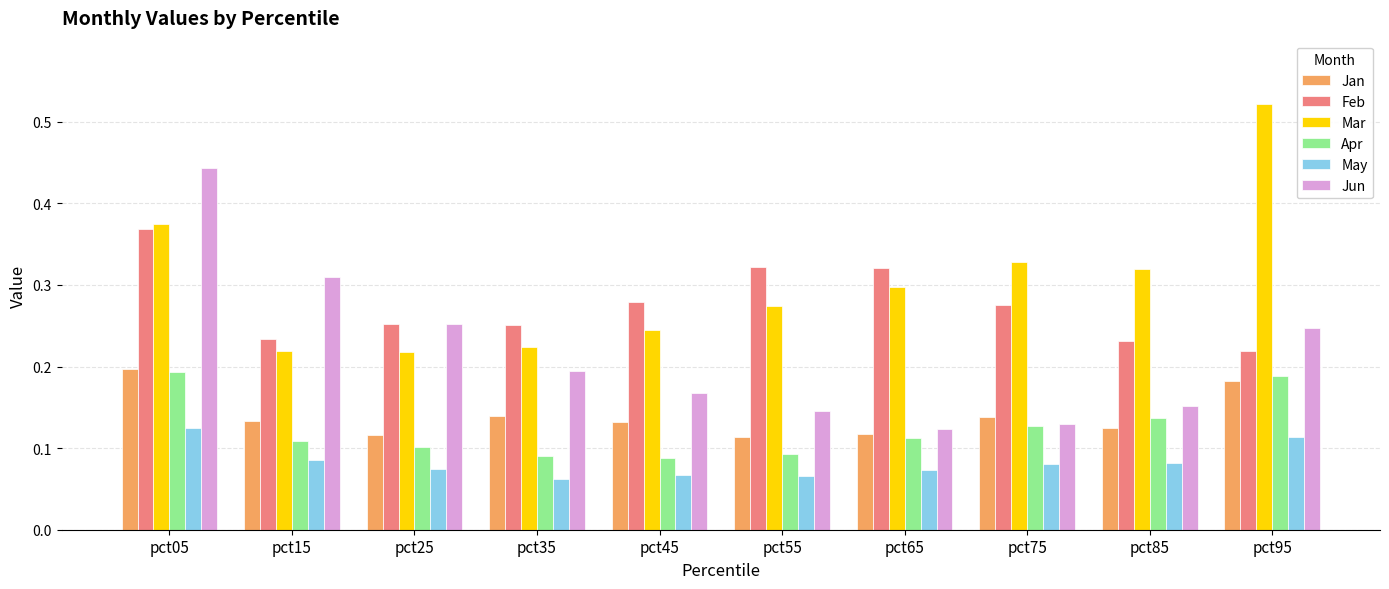

What is the sum of all Apr values?

1.2